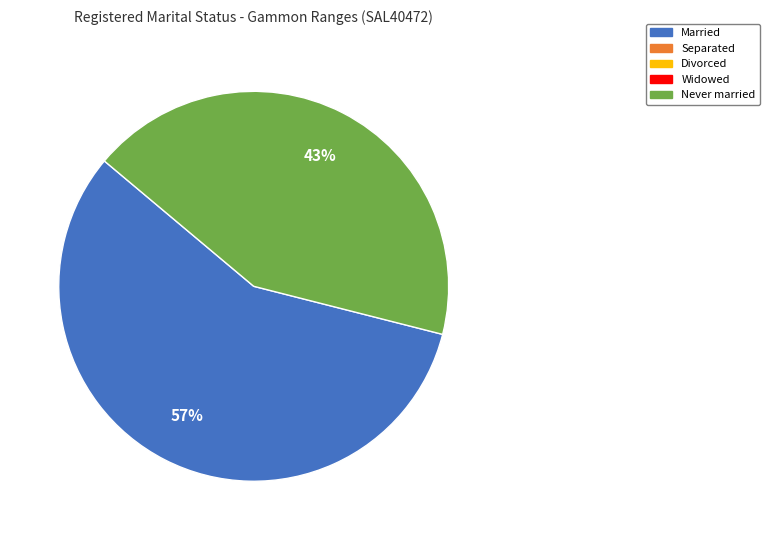

To the nearest percent, what is the average slice percentage?

50%